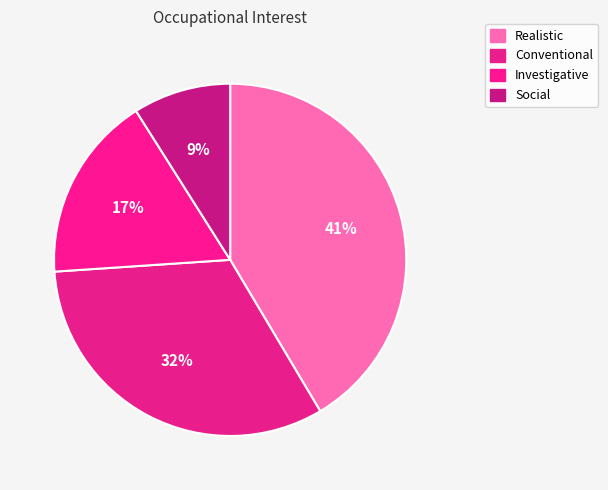

Is there any slice that represents more than half of the pie?

No